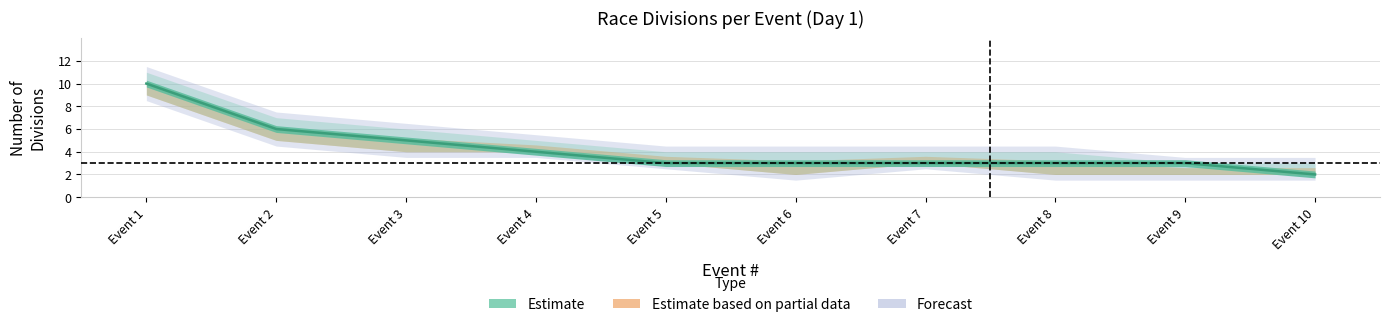

True or false: Forecast and Estimate intersect in this chart.

False